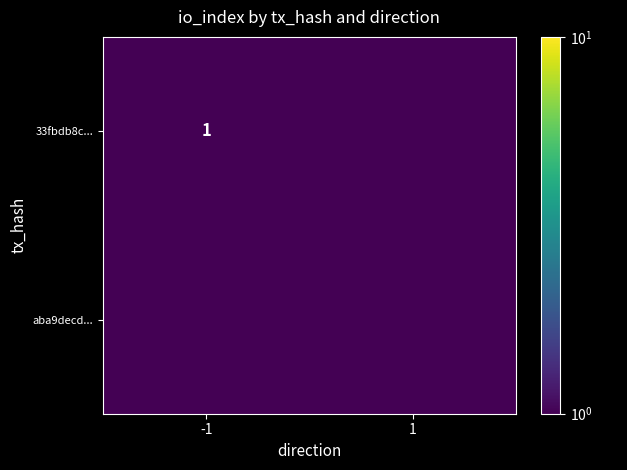

True or false: 33fbdb8c... has a value of 0.3 at -1.

False